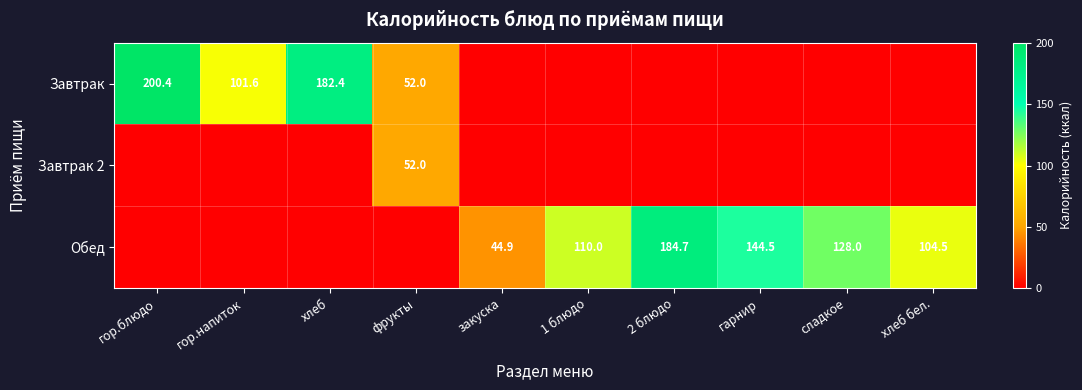

At which category does the chart reach its minimum across all series?

закуска